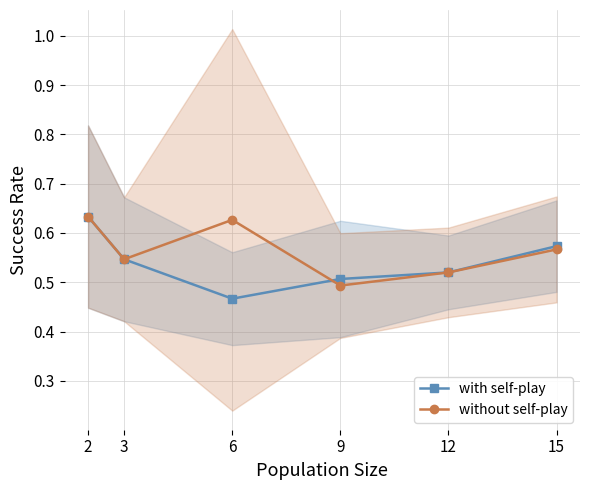

At how many categories does at least one series exceed 0?

6